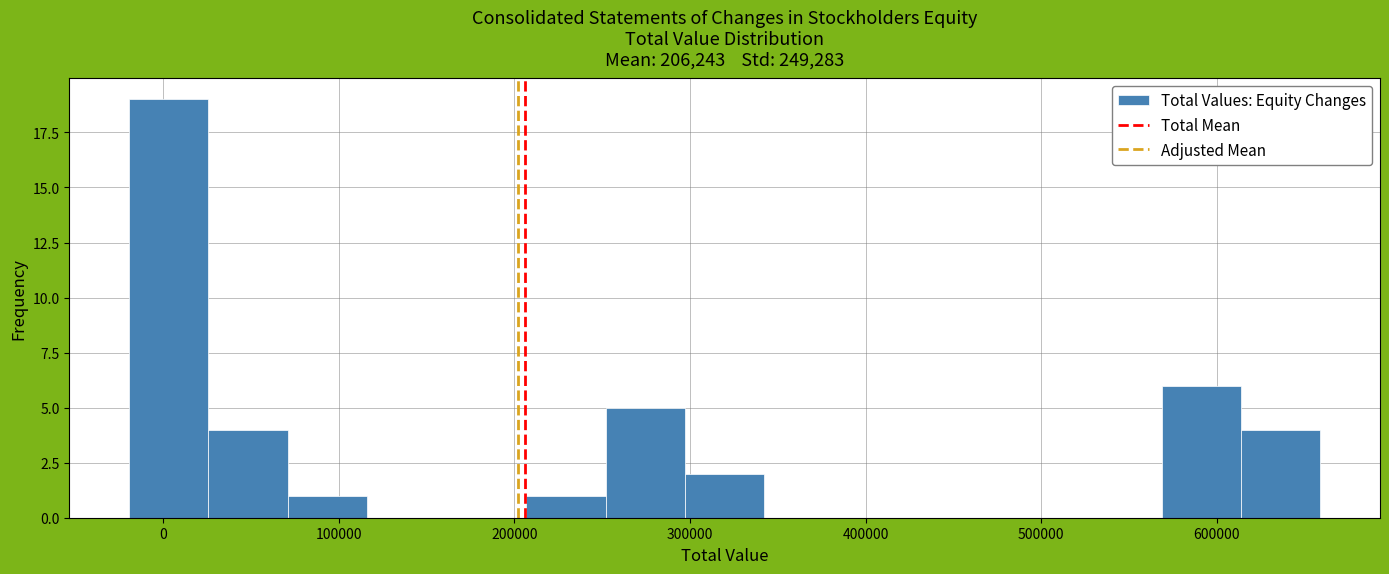

Reading left to right, list every bar in this chart as the range it spans on the x-axis followed by its height. Neither the bar edges nor the heights are printed on the chart, so give them approximately, as read against the axes.

-20000 to 30000: 19
30000 to 70000: 4
70000 to 120000: 1
120000 to 160000: 0
160000 to 210000: 0
210000 to 250000: 1
250000 to 300000: 5
300000 to 340000: 2
340000 to 390000: 0
390000 to 430000: 0
430000 to 480000: 0
480000 to 520000: 0
520000 to 570000: 0
570000 to 610000: 6
610000 to 660000: 4